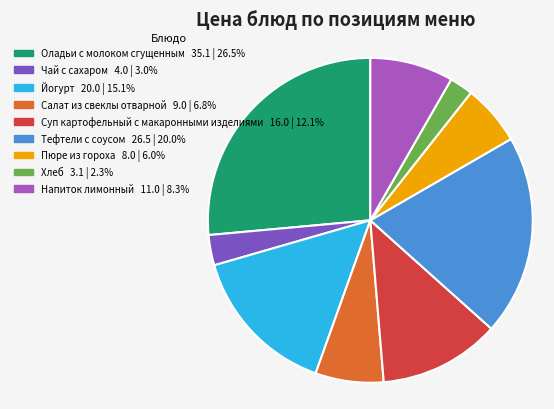

True or false: Напиток лимонный accounts for 8% of the total.

True